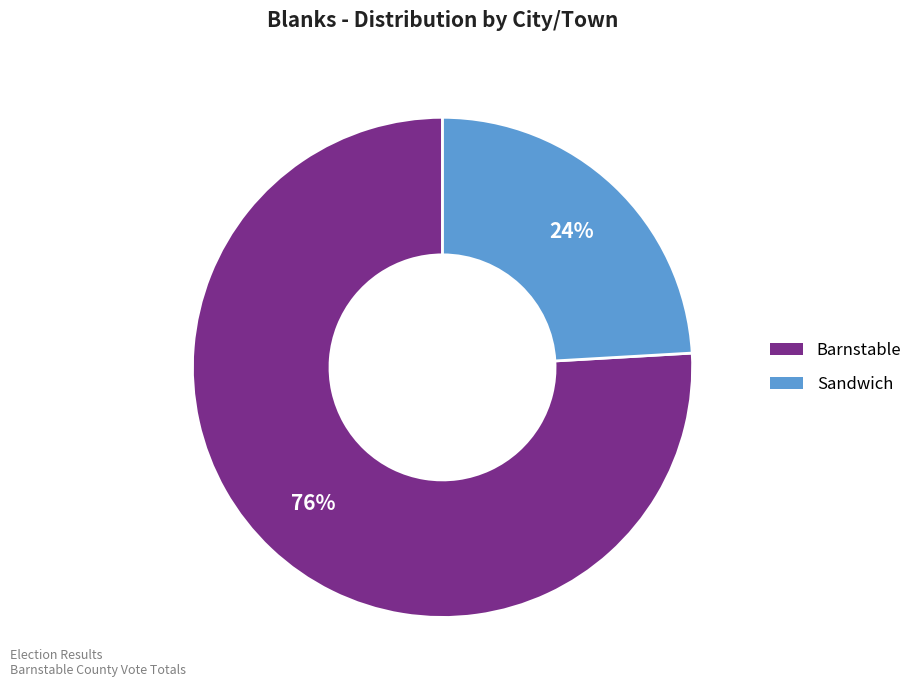

What is the smallest slice in the pie chart?

Sandwich